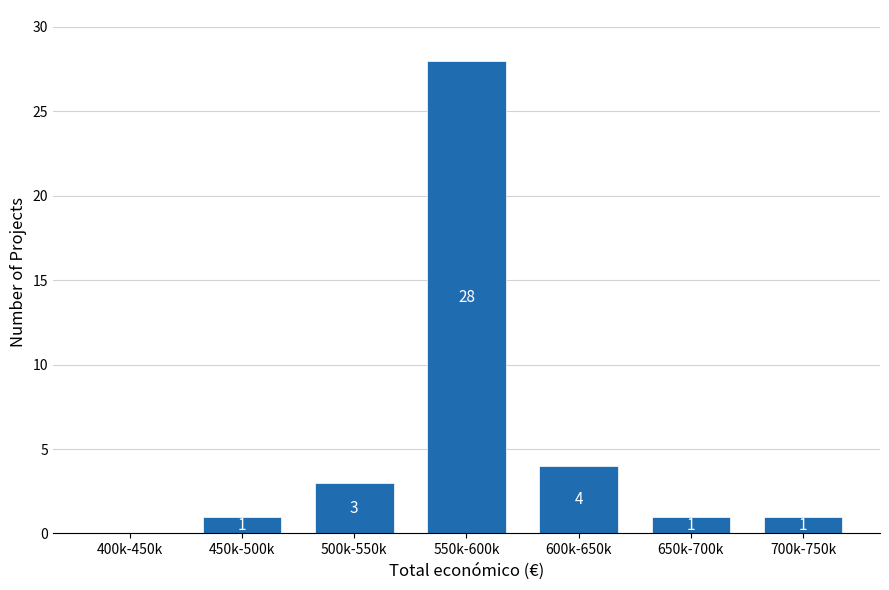

Reading left to right, extract all data points from this chart.

400k-450k=0	450k-500k=1	500k-550k=3	550k-600k=28	600k-650k=4	650k-700k=1	700k-750k=1